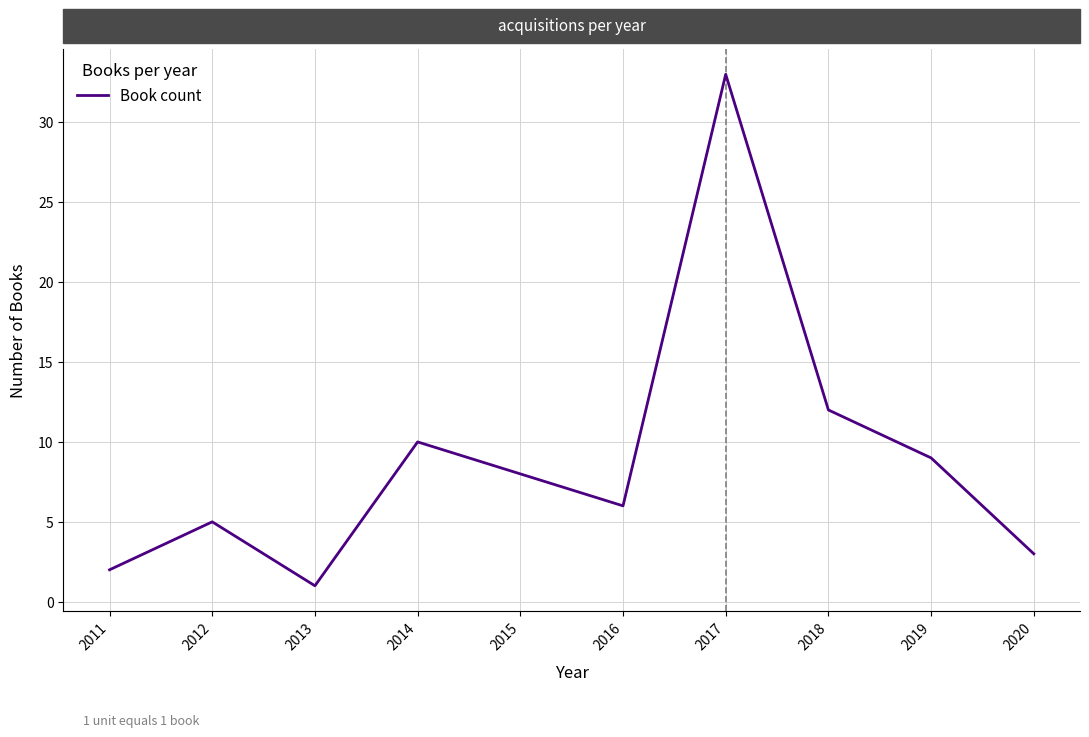

Which has a higher value, 2011 or 2012?

2012